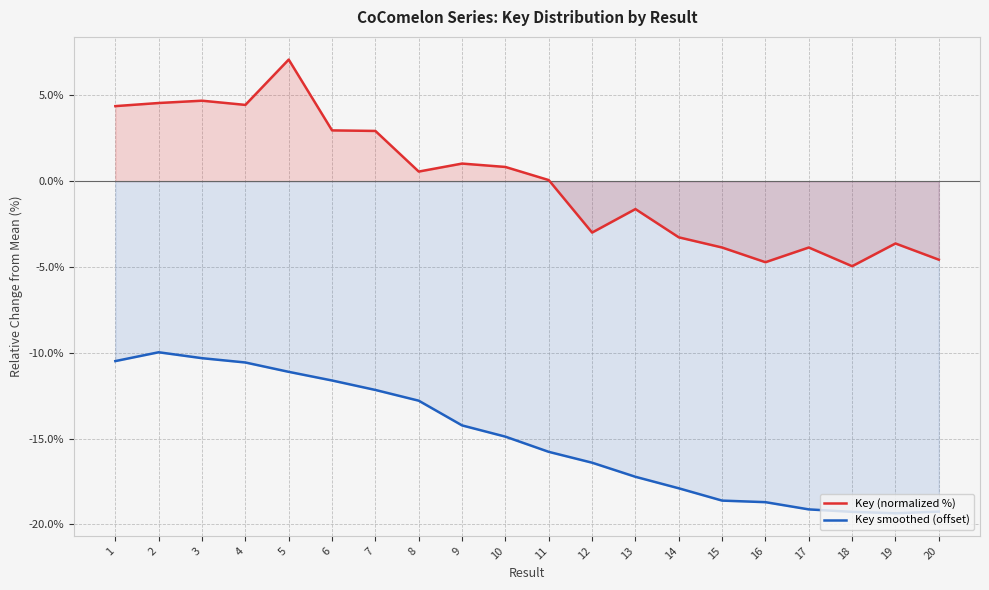

What is the difference between the Key smoothed (offset) values at 5 and 12?

5.3